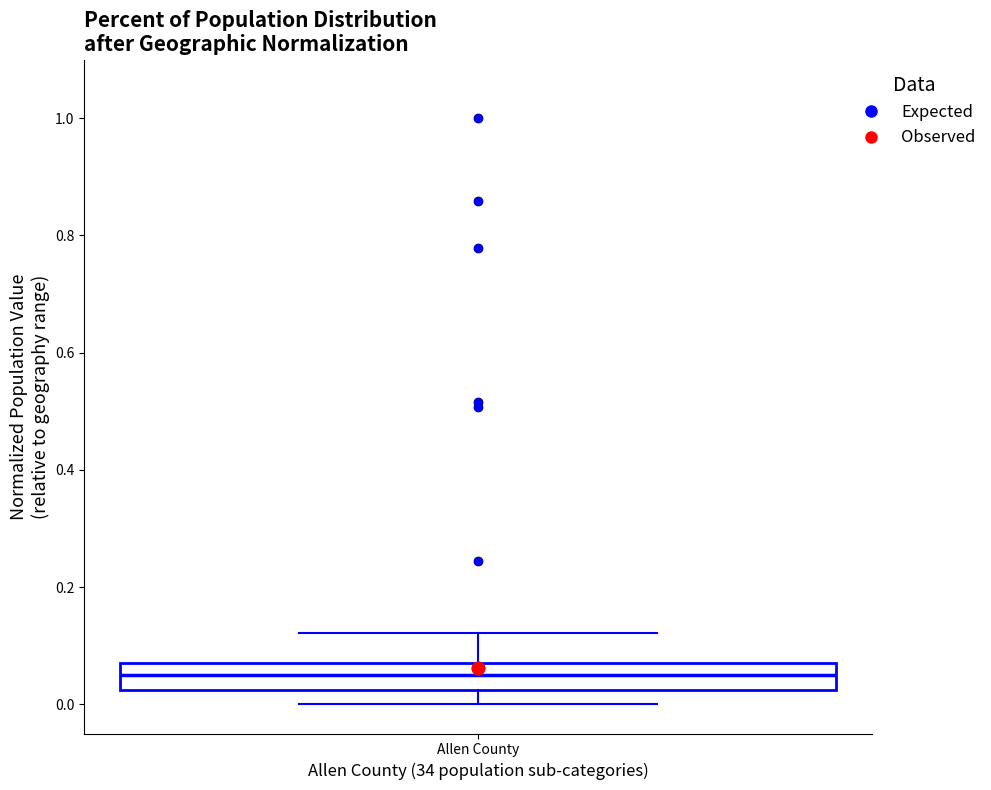

Read this box plot against the y-axis: the position of the median line, the range covered by the box, and the ends of both whiskers. The values are not printed on the chart, so give them approximately, as read against the axis.

median 0.06, box 0.02 to 0.08, whiskers 0.00 to 0.12